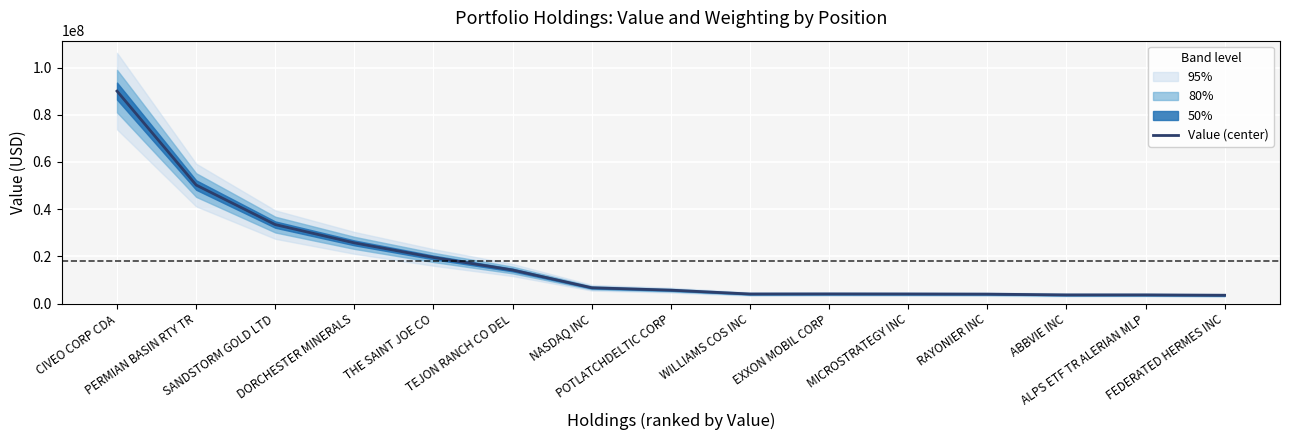

List the labels in order of value, smallest first.

FEDERATED HERMES INC, ABBVIE INC, ALPS ETF TR ALERIAN MLP, RAYONIER INC, MICROSTRATEGY INC, WILLIAMS COS INC, EXXON MOBIL CORP, POTLATCHDELTIC CORP, NASDAQ INC, TEJON RANCH CO DEL, THE SAINT JOE CO, DORCHESTER MINERALS, SANDSTORM GOLD LTD, PERMIAN BASIN RTY TR, CIVEO CORP CDA